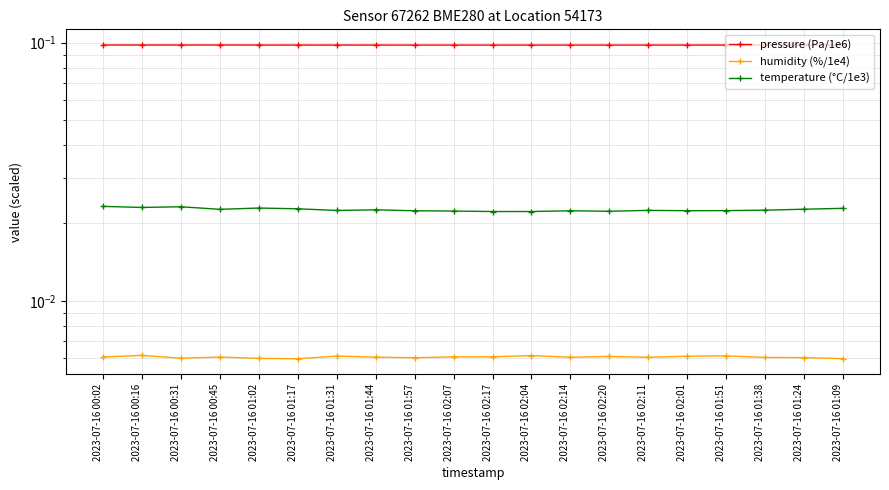

Which category has the lowest value across all series?

2023-07-16 01:17